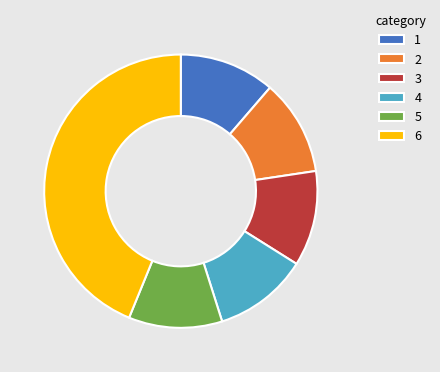

Which category has the biggest portion of the pie?

6